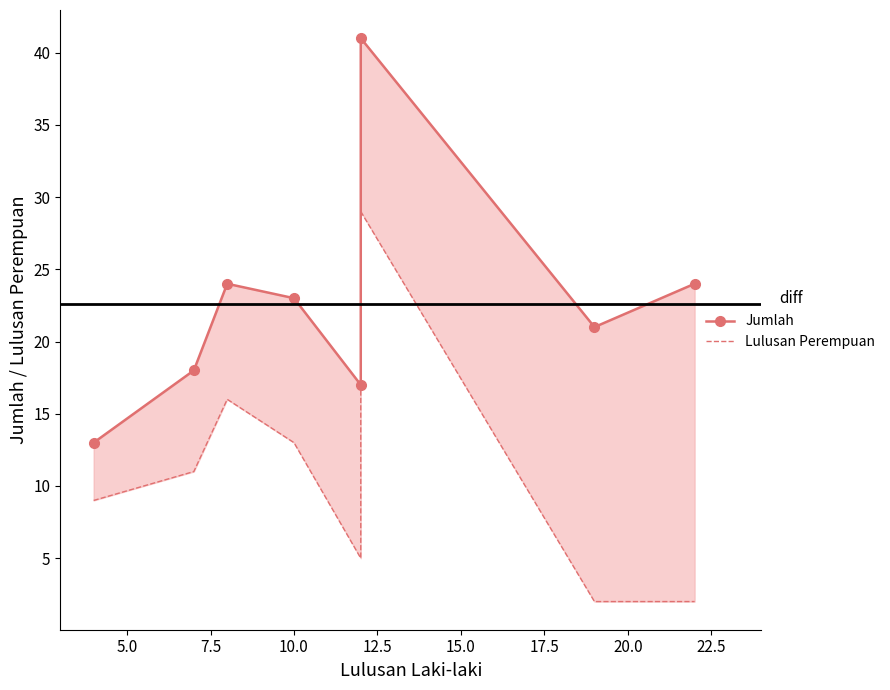

How many lines are shown in the chart?

2